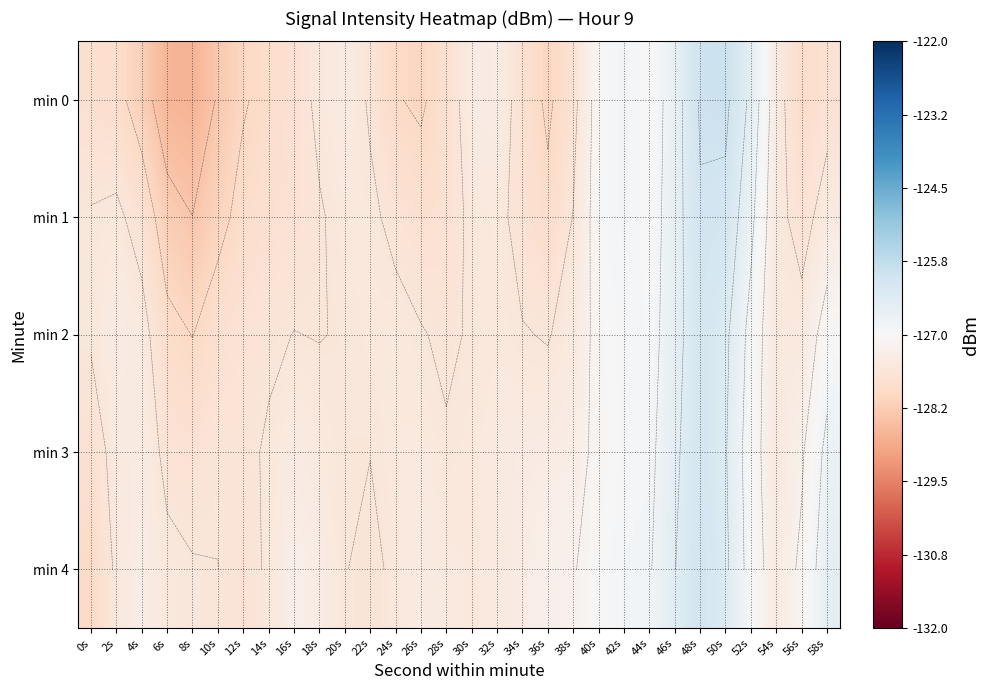

What is the smallest value displayed?

-128.7